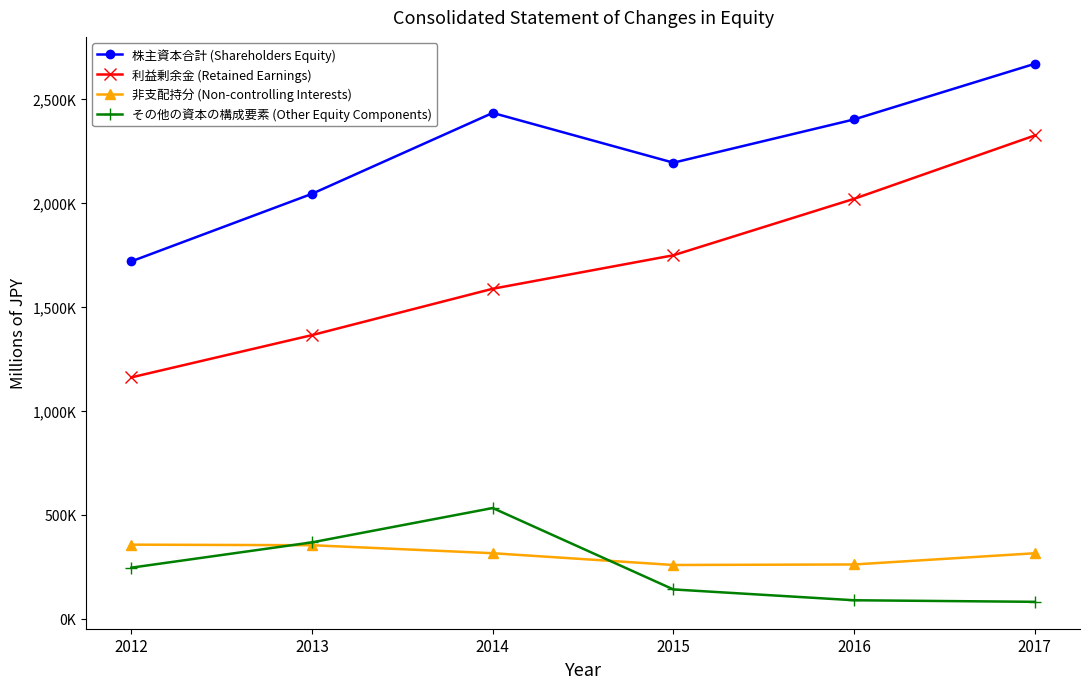

What is the value of the その他の資本の構成要素 (Other Equity Components) point at the 1st from the left?

245472